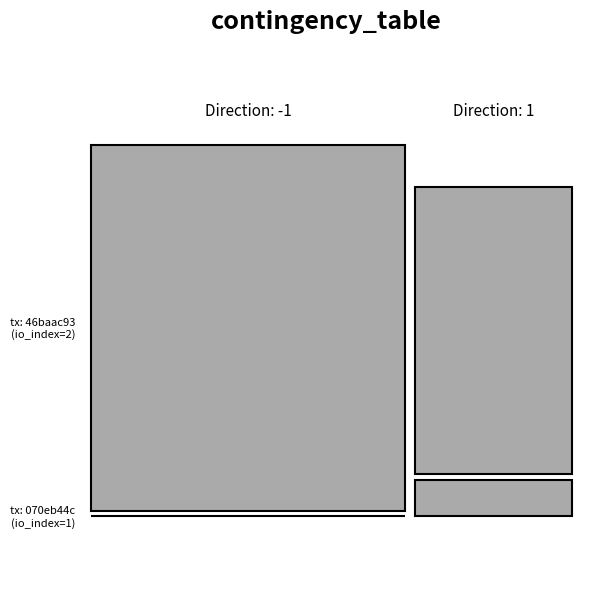

Rank the series by their maximum value, from highest to lowest.

46baac93a40aebca1259c0fcce3c707b7f0e383, 070eb44c0b55b4b5ba5c5d98ccd2216cb9c8bec